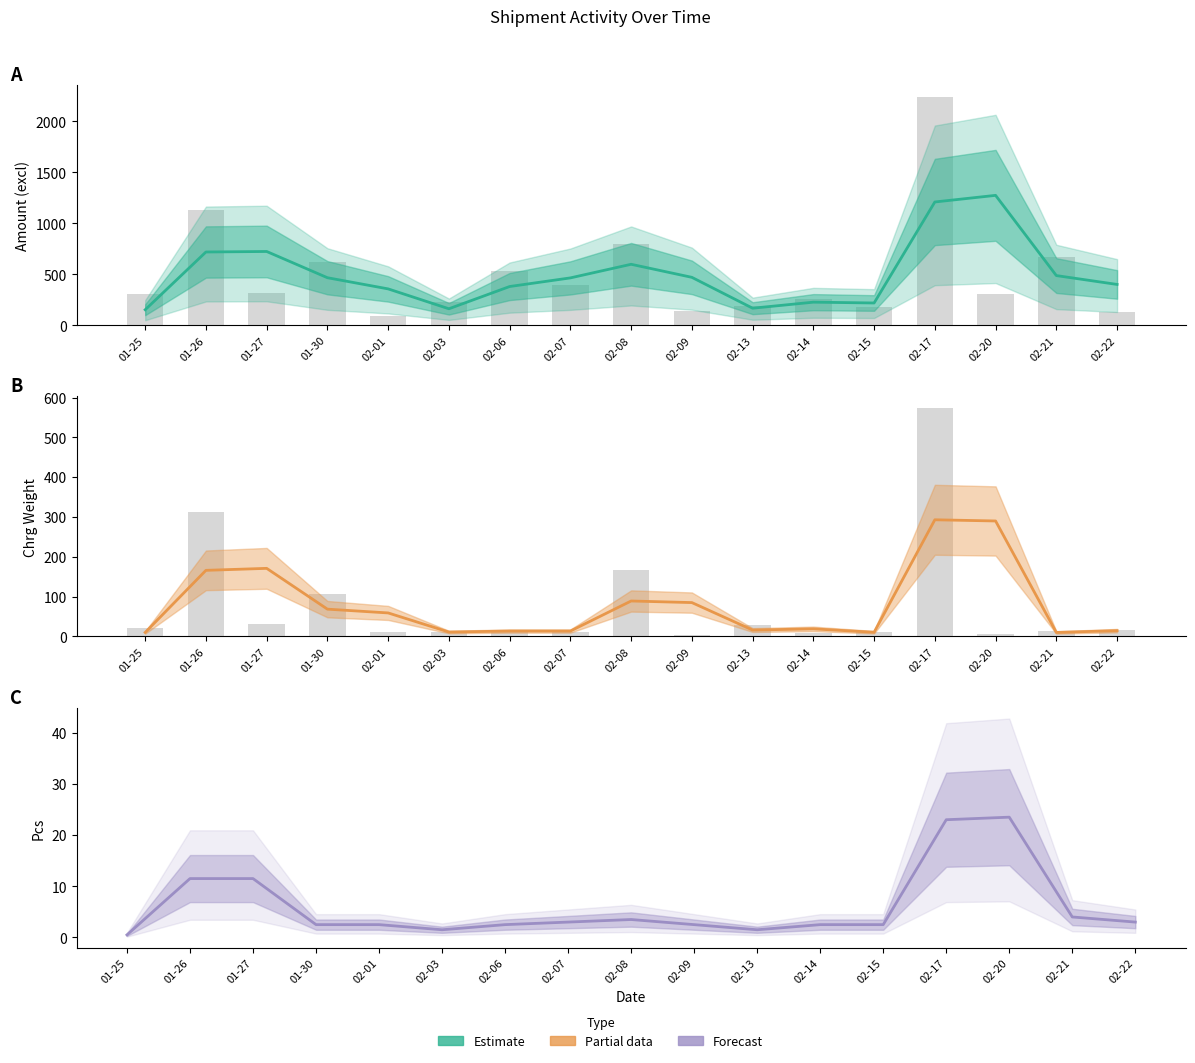

The Chrg Weight series shows 19.0 at 02-14. True or false?

True